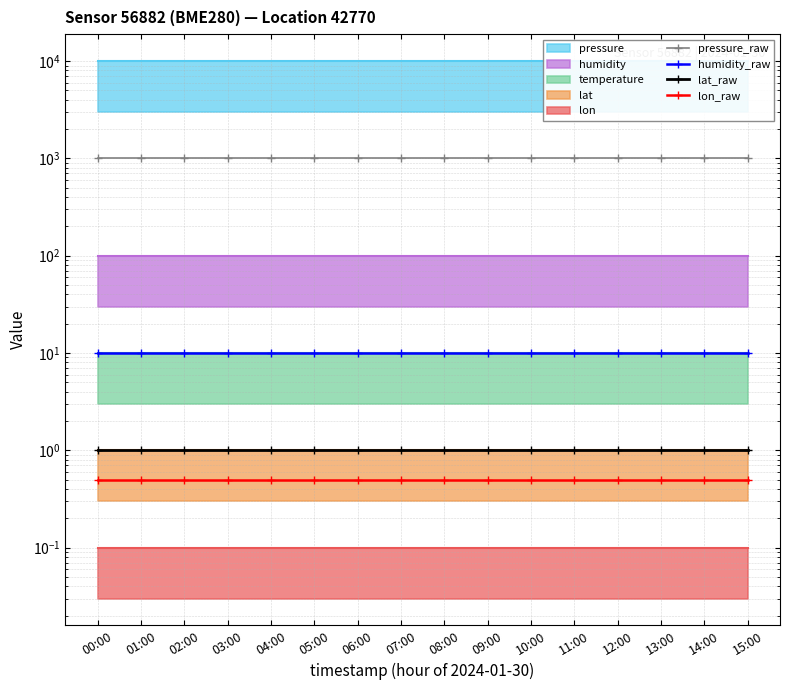

The value of lon_raw at 14:00 is 0.5. True or false?

True